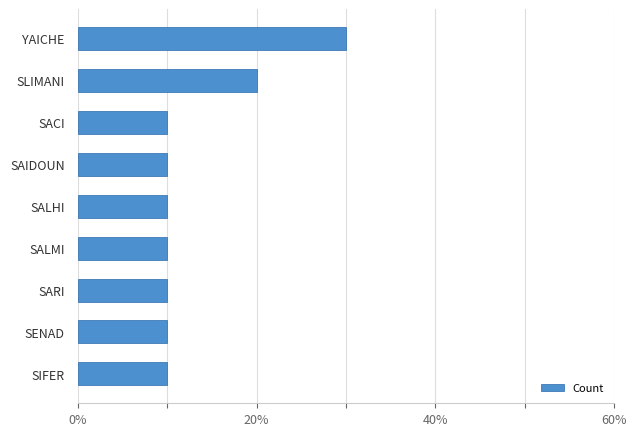

Count the values in the range 1 to 2.

8